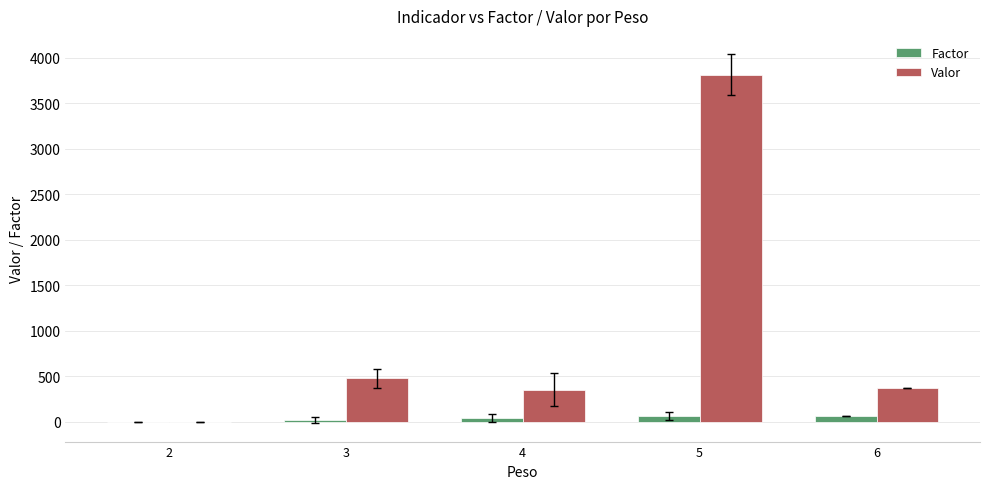

What is the greatest value displayed?

3814.0